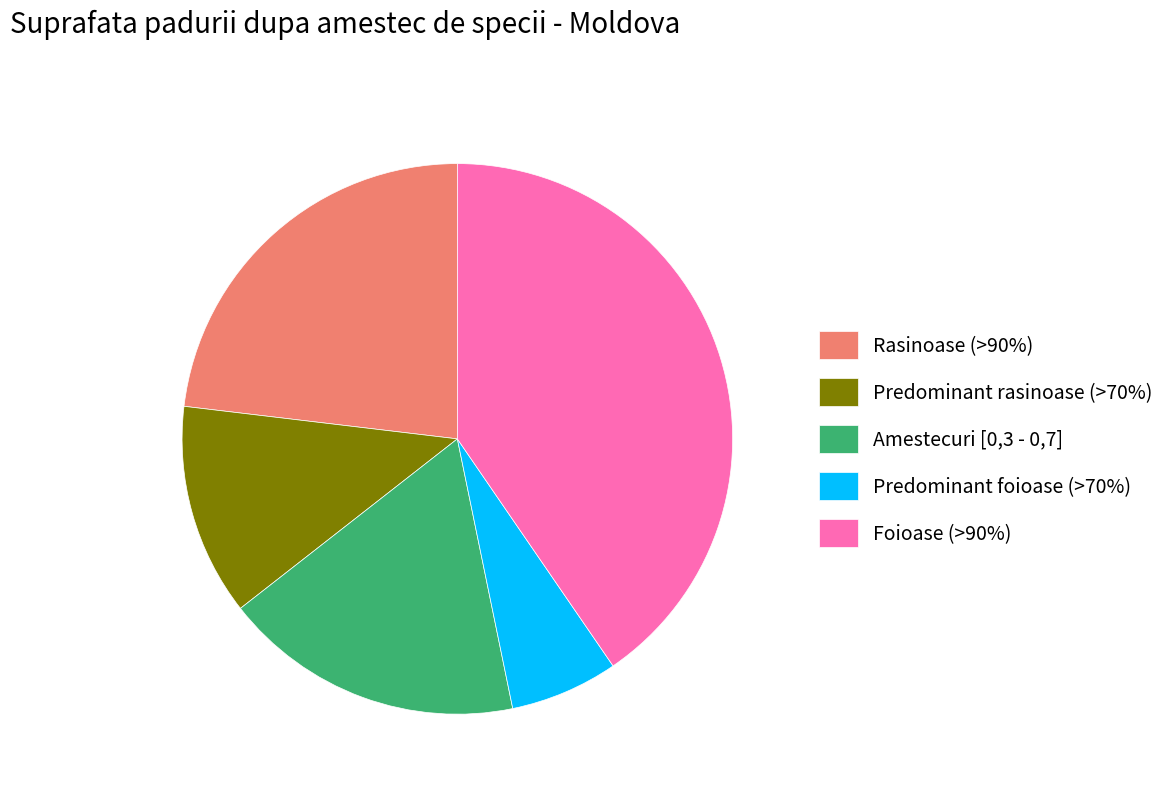

Rank the categories by value from highest to lowest.

Foioase (>90%), Rasinoase (>90%), Amestecuri [0,3 - 0,7], Predominant rasinoase (>70%), Predominant foioase (>70%)